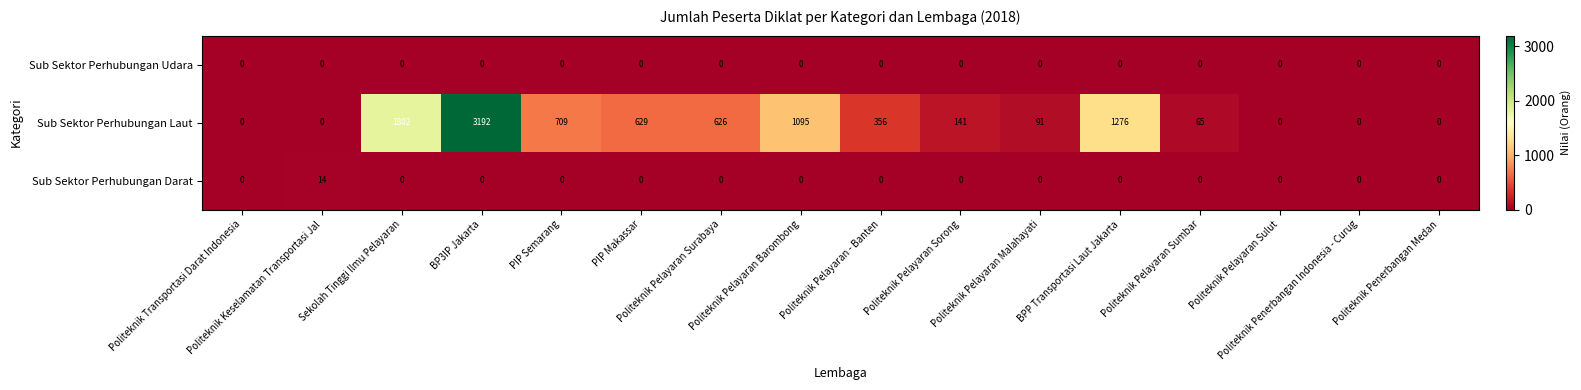

How many data points in Sub Sektor Perhubungan Laut are less than 356?

8